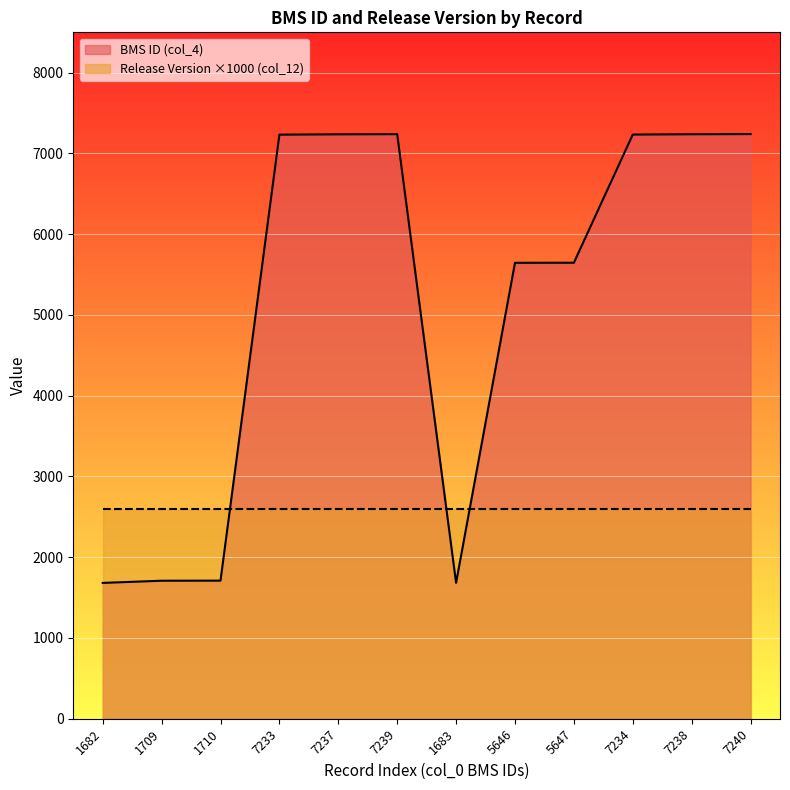

What is the label of the 11th point from the right?

1709